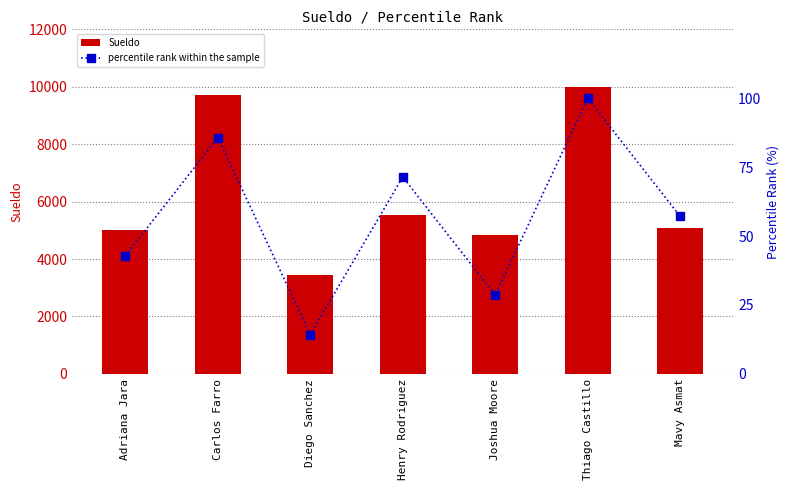

Reading left to right, extract all data points from this chart.

Sueldo: 5000.0	9719.0	3459.0	5517.0	4842.0	10006.0	5069.0
percentile rank within the sample: 42.9	85.7	14.3	71.4	28.6	100.0	57.1